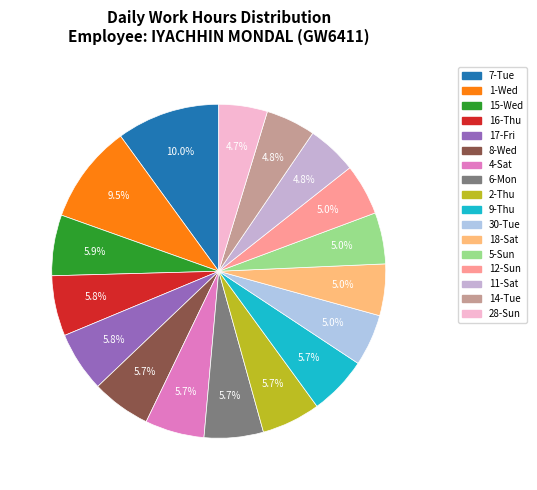

To the nearest percent, what is the average slice percentage?

6%